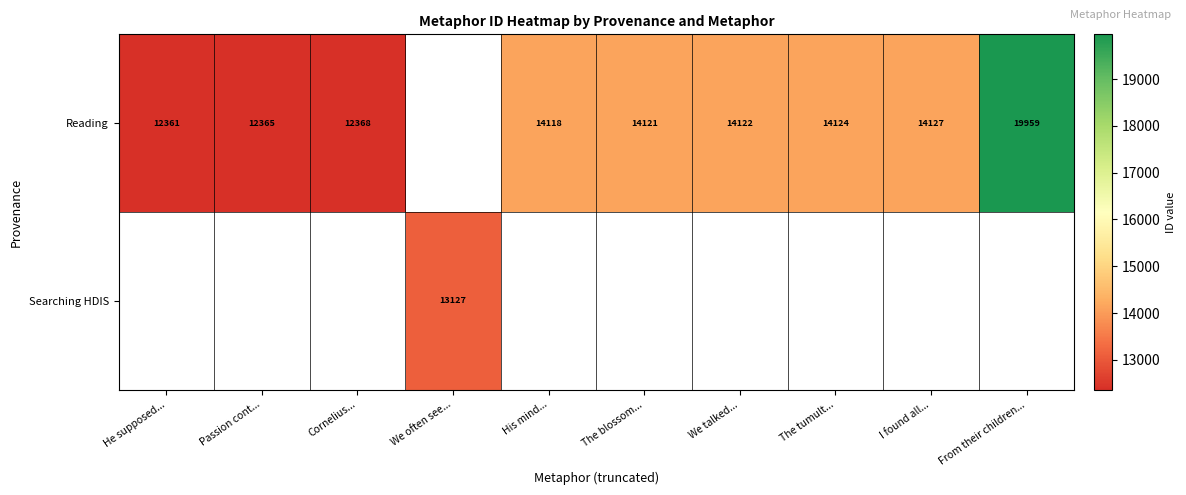

What is the difference between the Reading values at The tumult... and Cornelius...?

1756